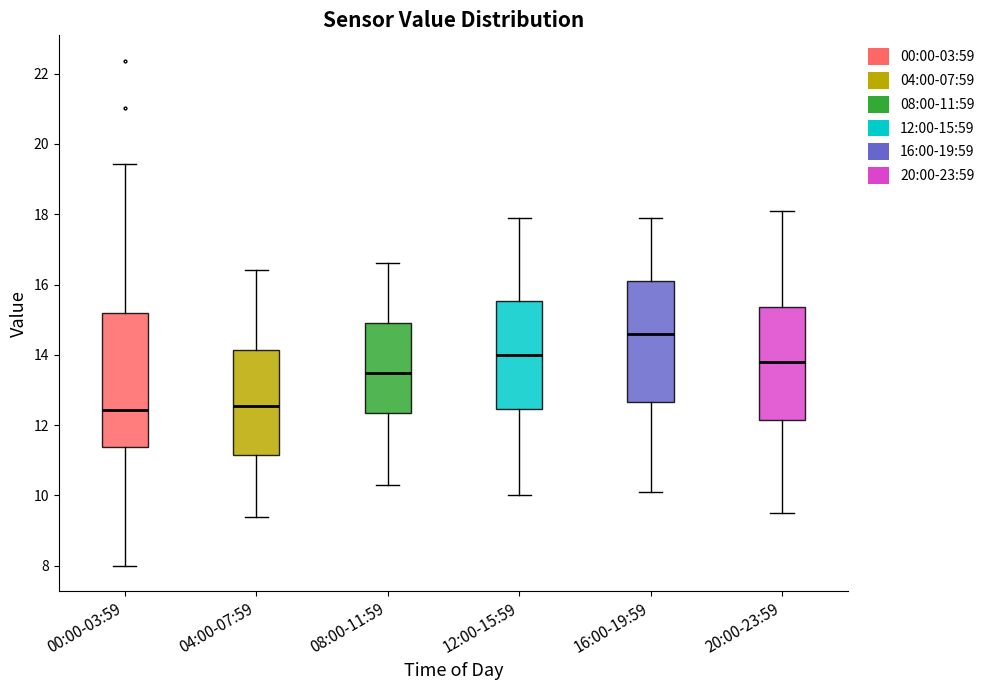

Which box's median line is the highest?

16:00-19:59